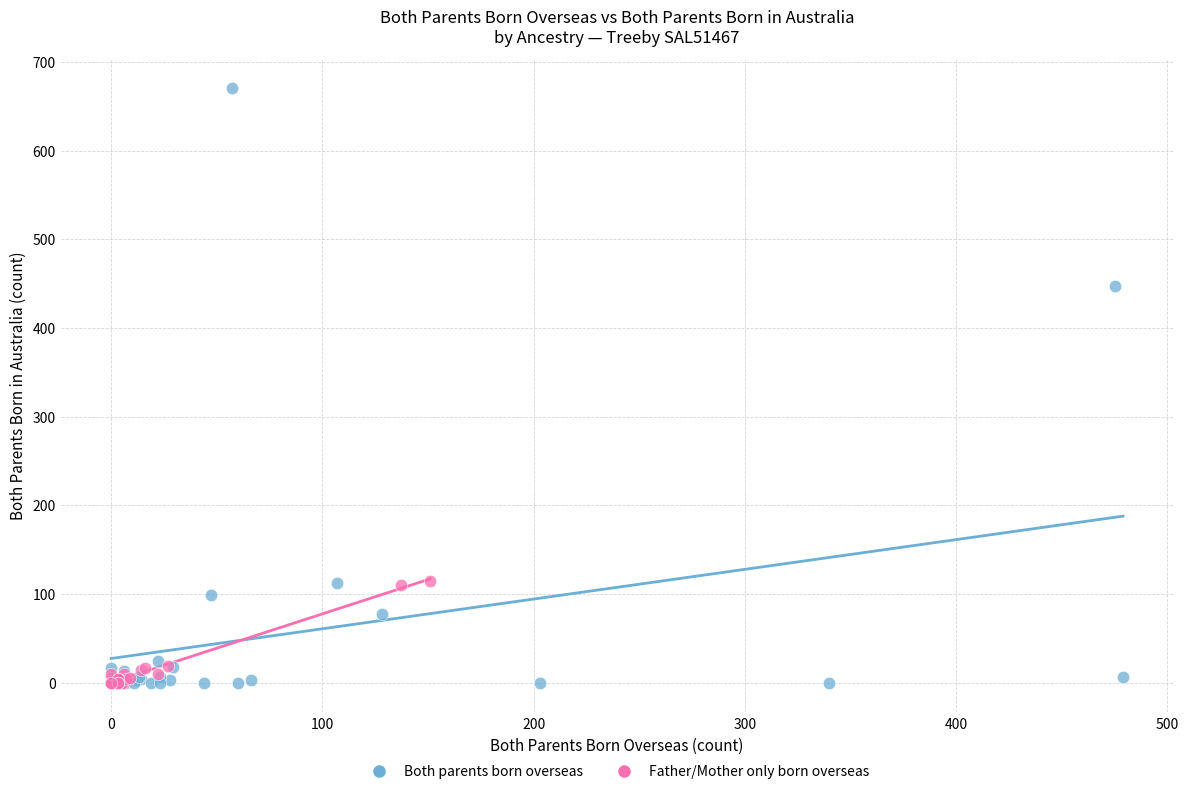

Which series contains the highest Y value?

Both parents born overseas